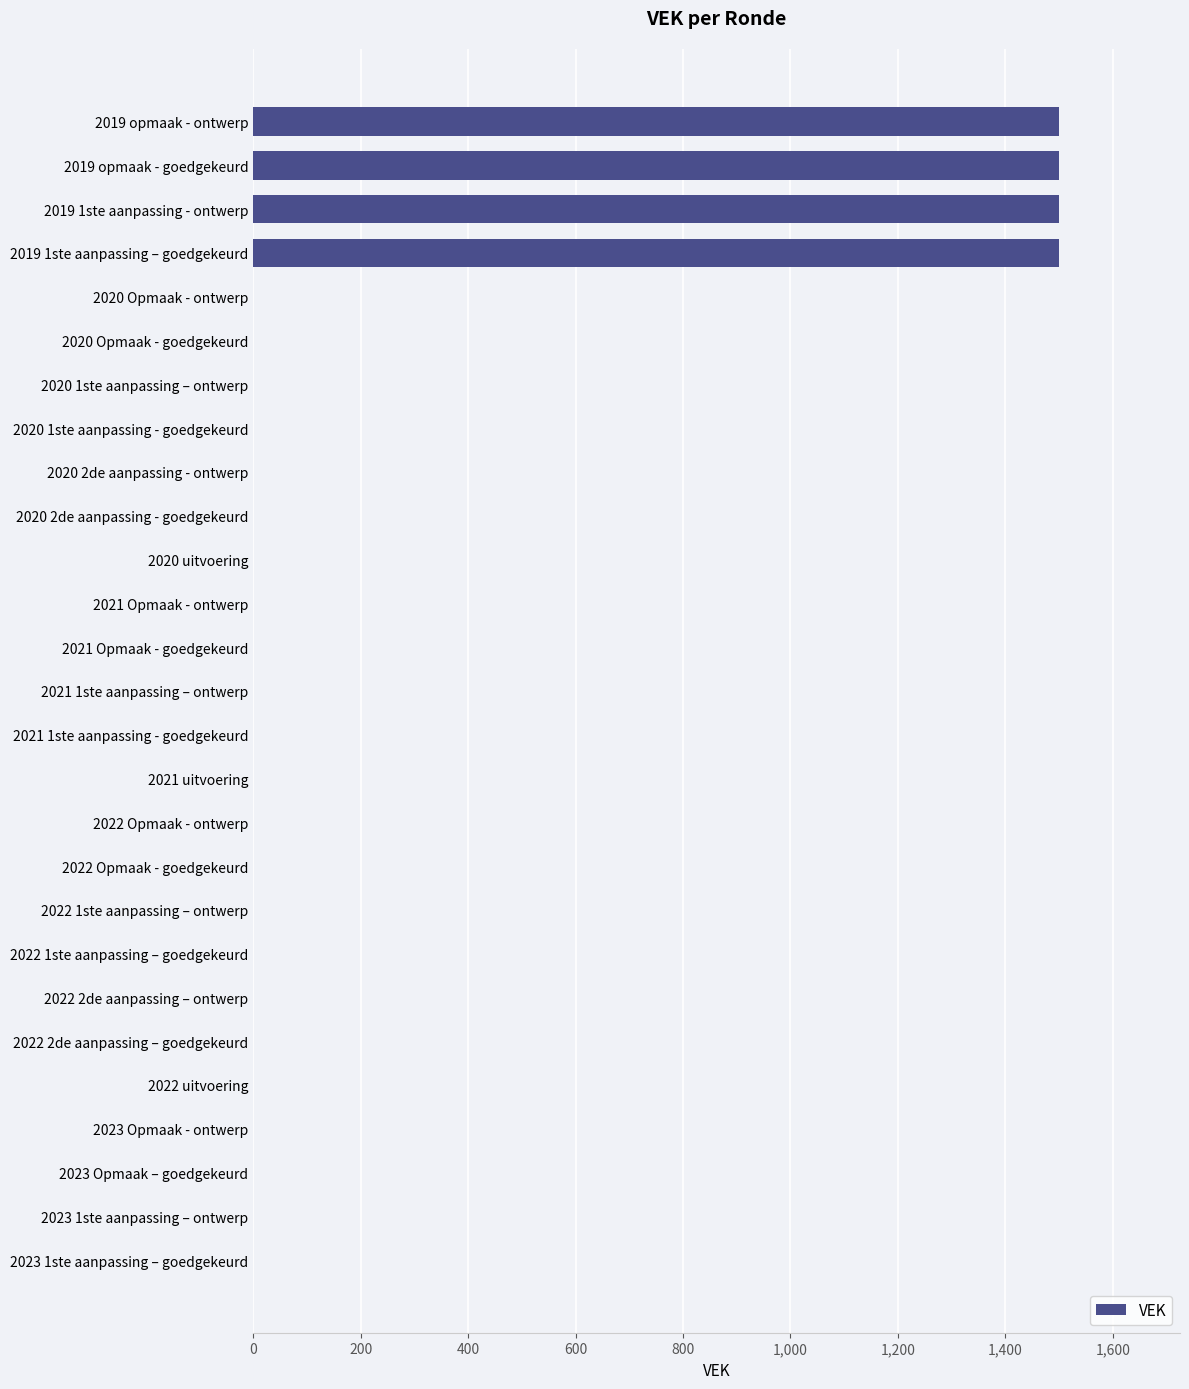

What is the average value?

222